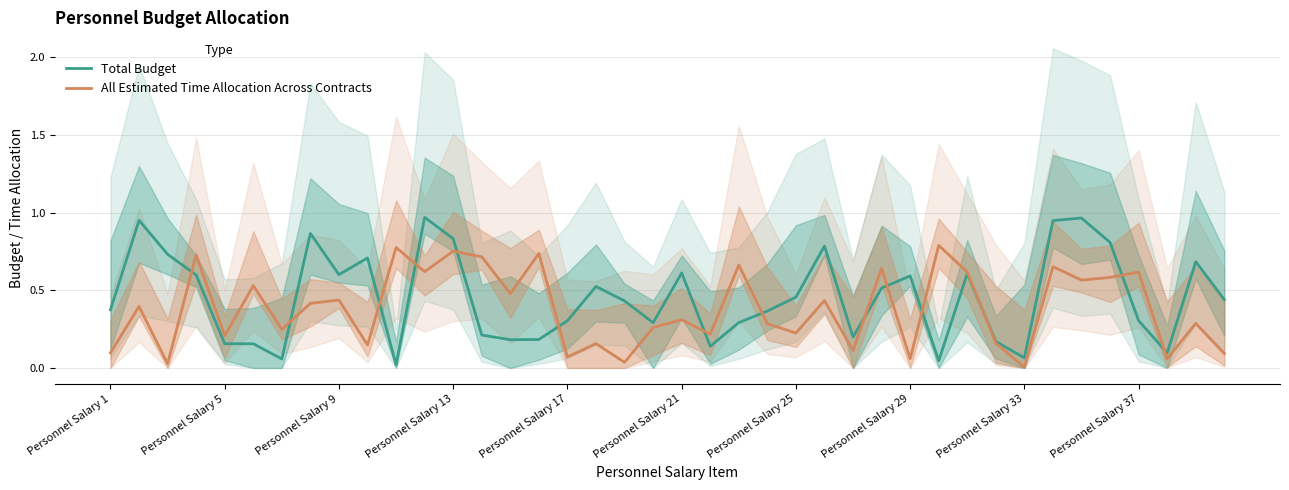

What are all the series names shown in the legend?

Total Budget, All Estimated Time Allocation Across Contracts